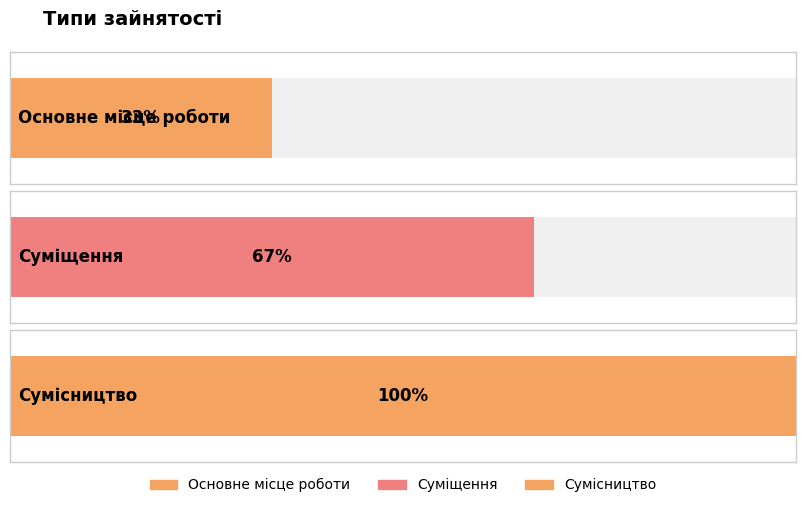

Rank the categories by value from highest to lowest.

Сумісництво, Суміщення, Основне місце роботи